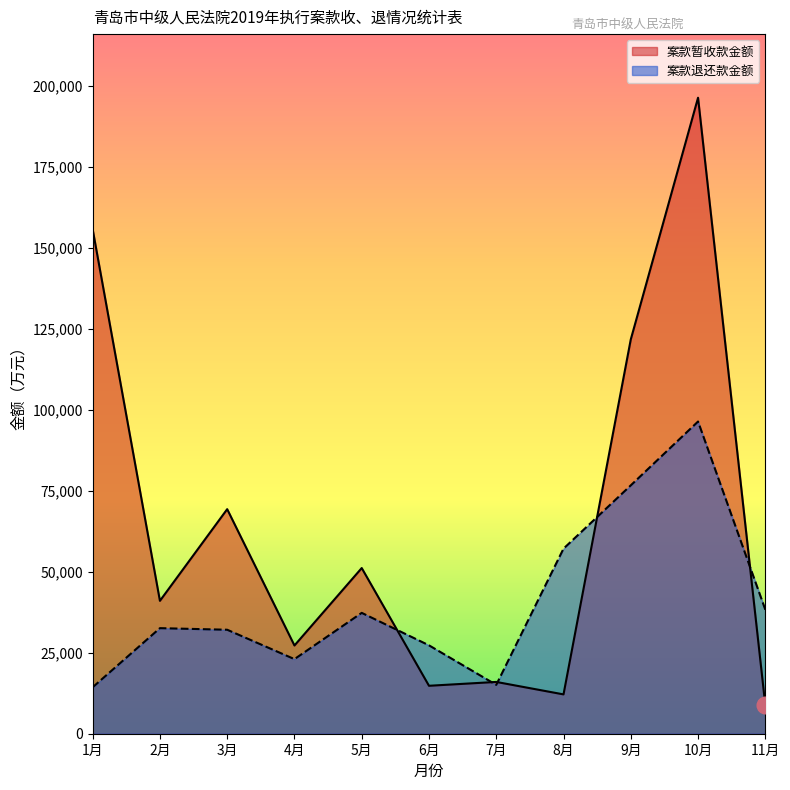

Reading left to right, transcribe all the data shown in this chart.

案款暂收款金额: 155709	41021	69312	27233	51141	14798	15986	12139	121714	196316	8799
案款退还款金额: 14339	32585	32095	23026	37306	27283	15082	57130	76662	96364	38282